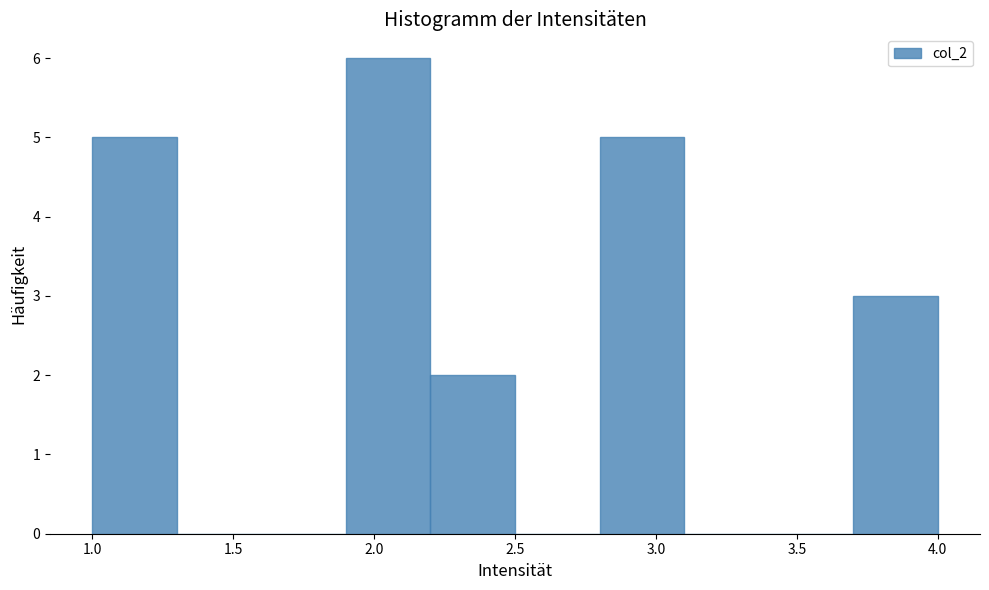

Reading left to right, transcribe this chart: for each bar, give the range it covers on the x-axis and its height. The values are not printed on the chart, so give them approximately, as read against the axis.

1.0 to 1.3: 5
1.3 to 1.6: 0
1.6 to 1.9: 0
1.9 to 2.2: 6
2.2 to 2.5: 2
2.5 to 2.8: 0
2.8 to 3.1: 5
3.1 to 3.4: 0
3.4 to 3.7: 0
3.7 to 4.0: 3